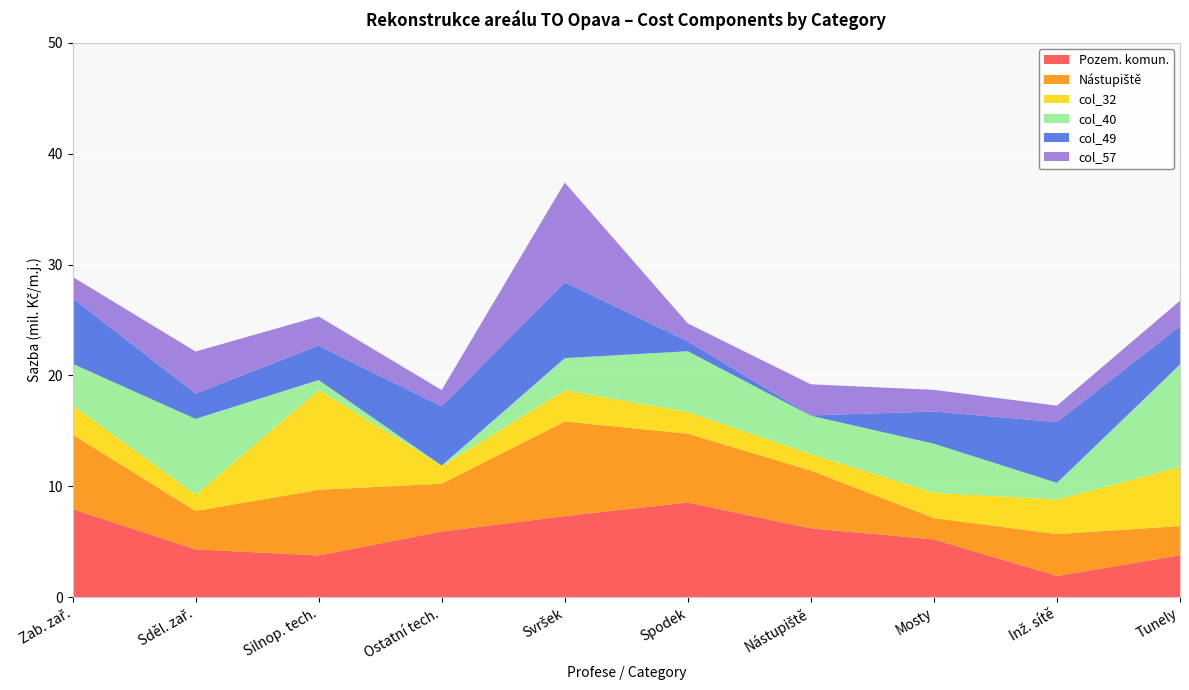

Reading left to right, transcribe all the data shown in this chart.

Pozem. komun.: Zab. zař.=7.9	Sděl. zař.=4.3	Silnop. tech.=3.8	Ostatní tech.=5.9	Svršek=7.3	Spodek=8.5	Nástupiště=6.2	Mosty=5.2	Inž. sítě=1.9	Tunely=3.8
Nástupiště: Zab. zař.=6.7	Sděl. zař.=3.5	Silnop. tech.=5.9	Ostatní tech.=4.3	Svršek=8.5	Spodek=6.2	Nástupiště=5.2	Mosty=1.9	Inž. sítě=3.8	Tunely=2.6
col_32: Zab. zař.=2.6	Sděl. zař.=1.5	Silnop. tech.=9.0	Ostatní tech.=1.6	Svršek=2.8	Spodek=2.0	Nástupiště=1.5	Mosty=2.3	Inž. sítě=3.1	Tunely=5.3
col_40: Zab. zař.=3.8	Sděl. zař.=6.8	Silnop. tech.=0.9	Ostatní tech.=0.0	Svršek=2.9	Spodek=5.5	Nástupiště=3.5	Mosty=4.4	Inž. sítě=1.5	Tunely=9.2
col_49: Zab. zař.=5.9	Sděl. zař.=2.3	Silnop. tech.=3.1	Ostatní tech.=5.3	Svršek=6.8	Spodek=0.9	Nástupiště=0.0	Mosty=2.9	Inž. sítě=5.5	Tunely=3.5
col_57: Zab. zař.=1.9	Sděl. zař.=3.8	Silnop. tech.=2.6	Ostatní tech.=1.5	Svršek=9.0	Spodek=1.6	Nástupiště=2.8	Mosty=2.0	Inž. sítě=1.5	Tunely=2.3